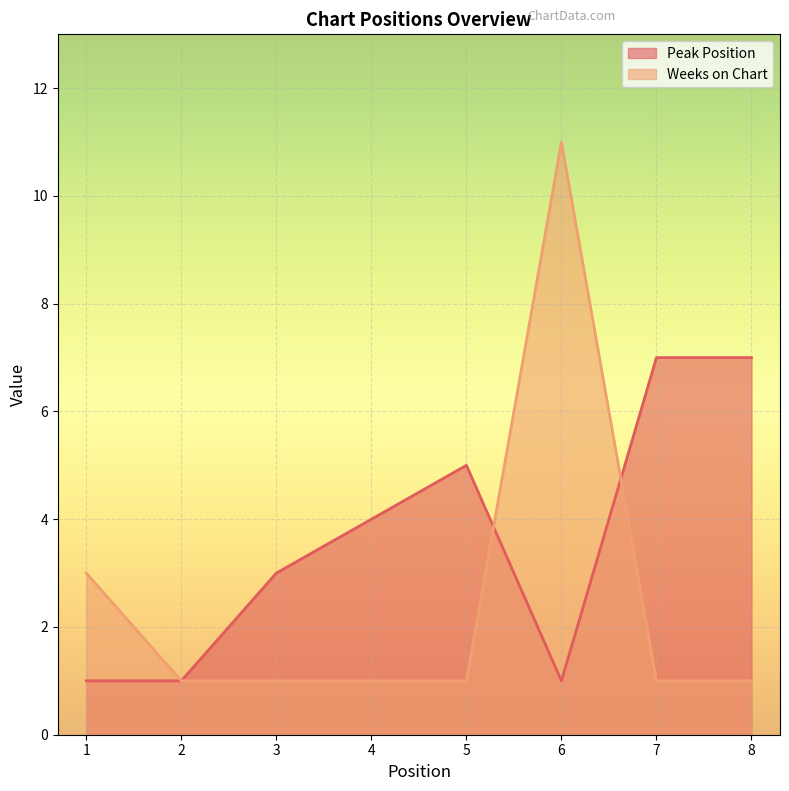

At which label does Peak Position first exceed 4?

5